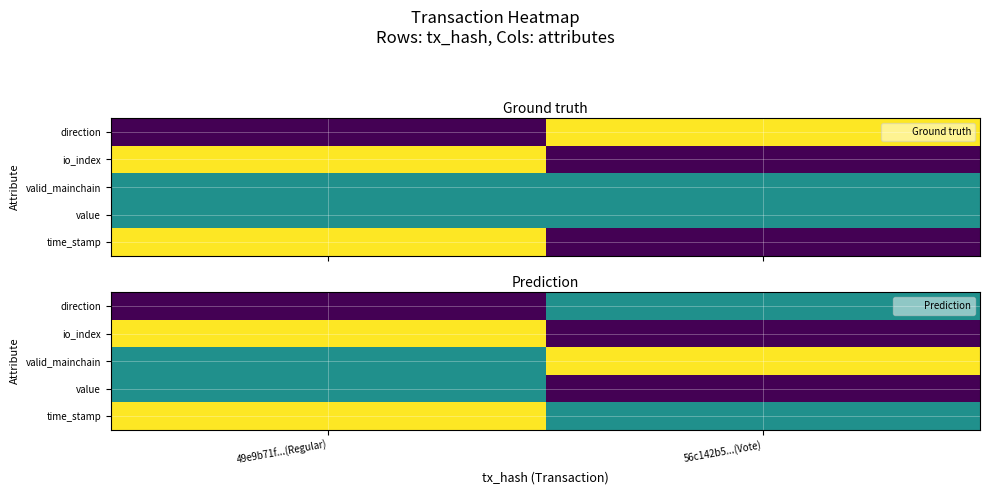

At which label is time_stamp closest to 0?

56c142b5...(Vote)